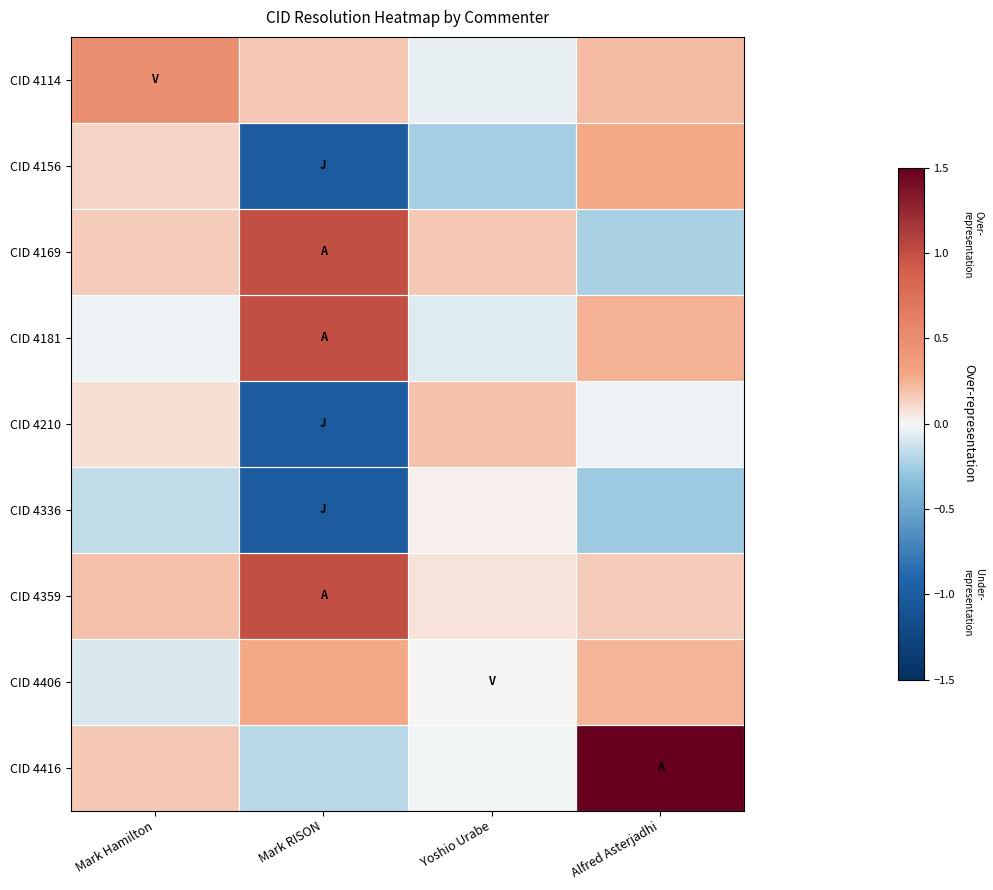

How many categories are shown in the chart?

4